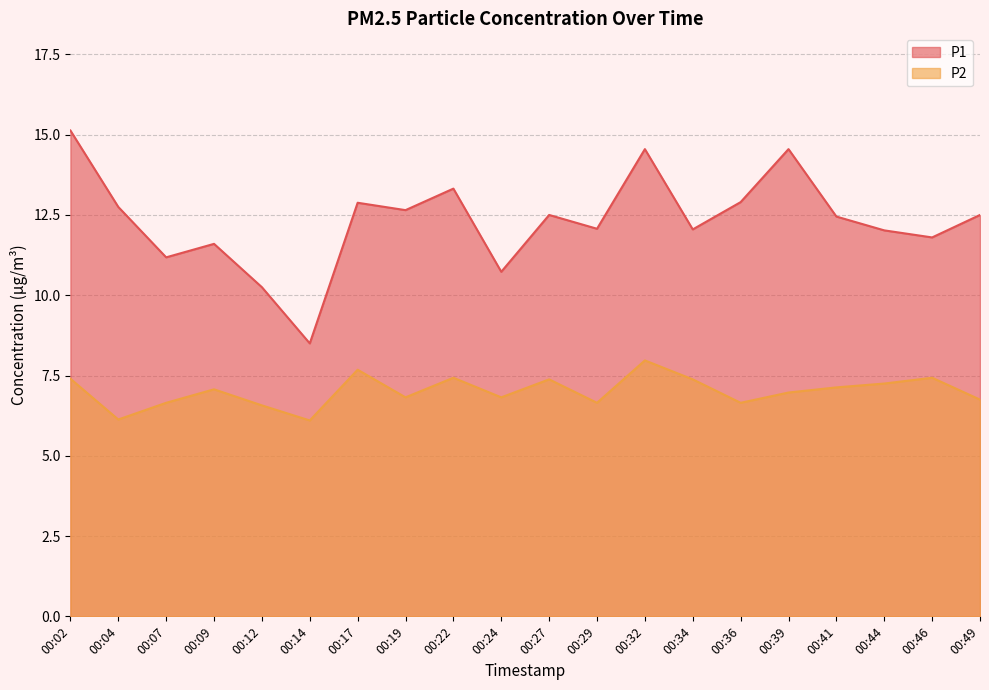

How many data points in P2 are less than 7?

10